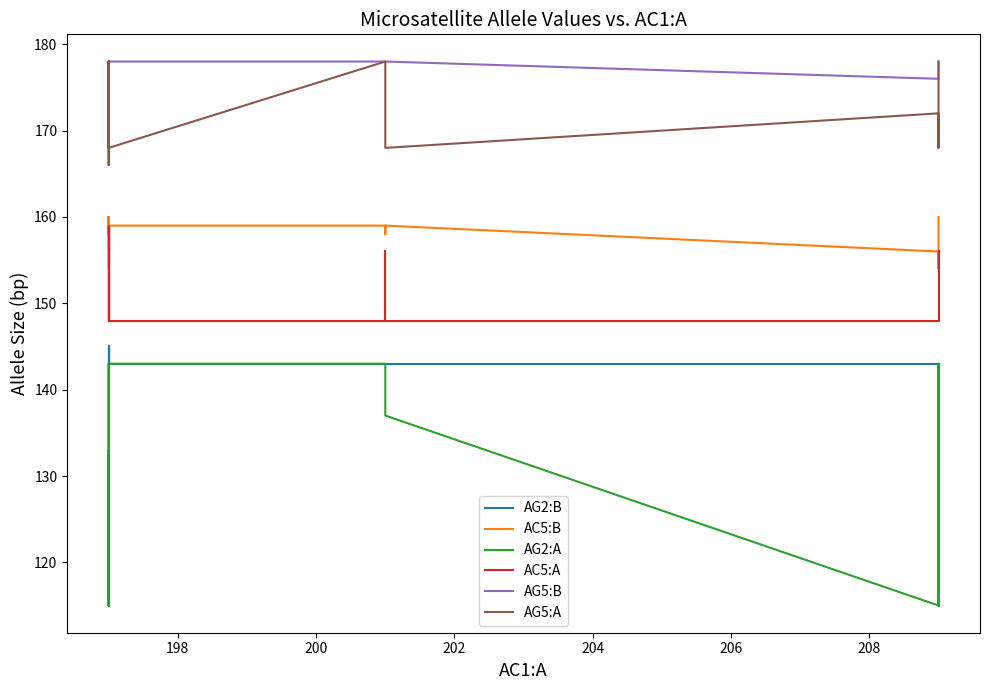

How many AG5:B values are between 178 and 179?

16